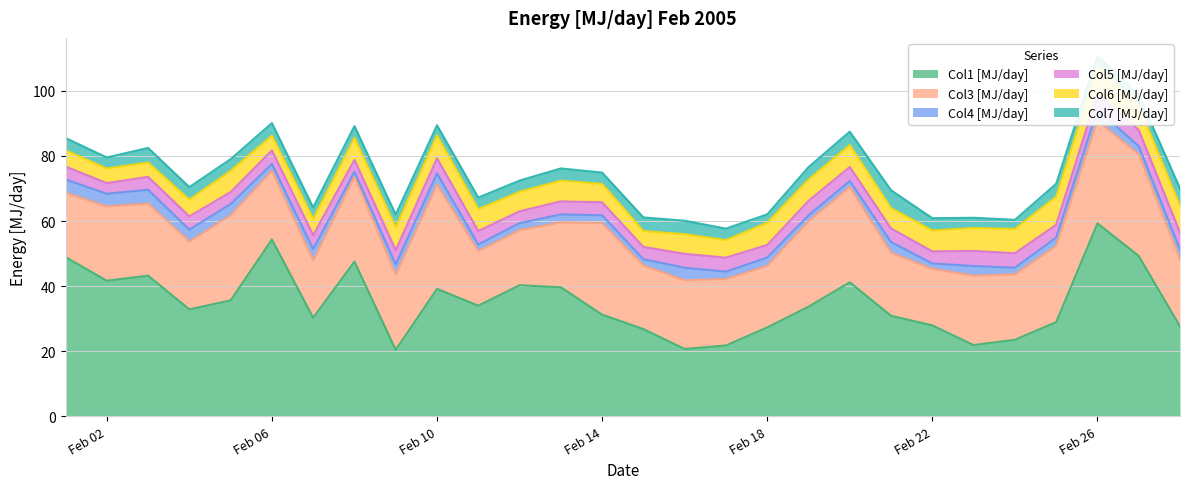

How many data points does each series have?

28